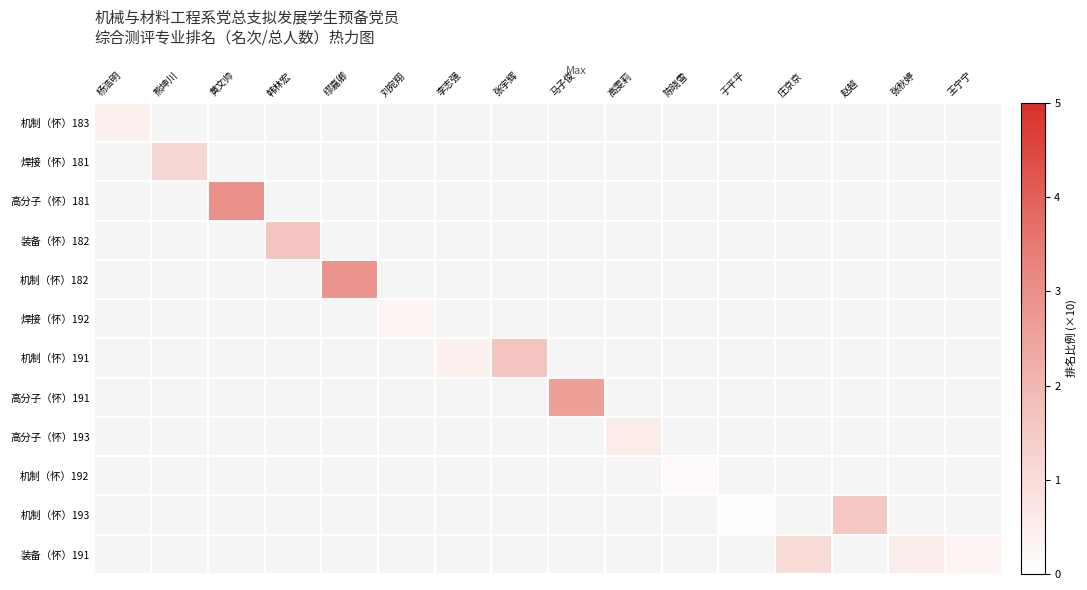

At how many categories does at least one series exceed 1?

8